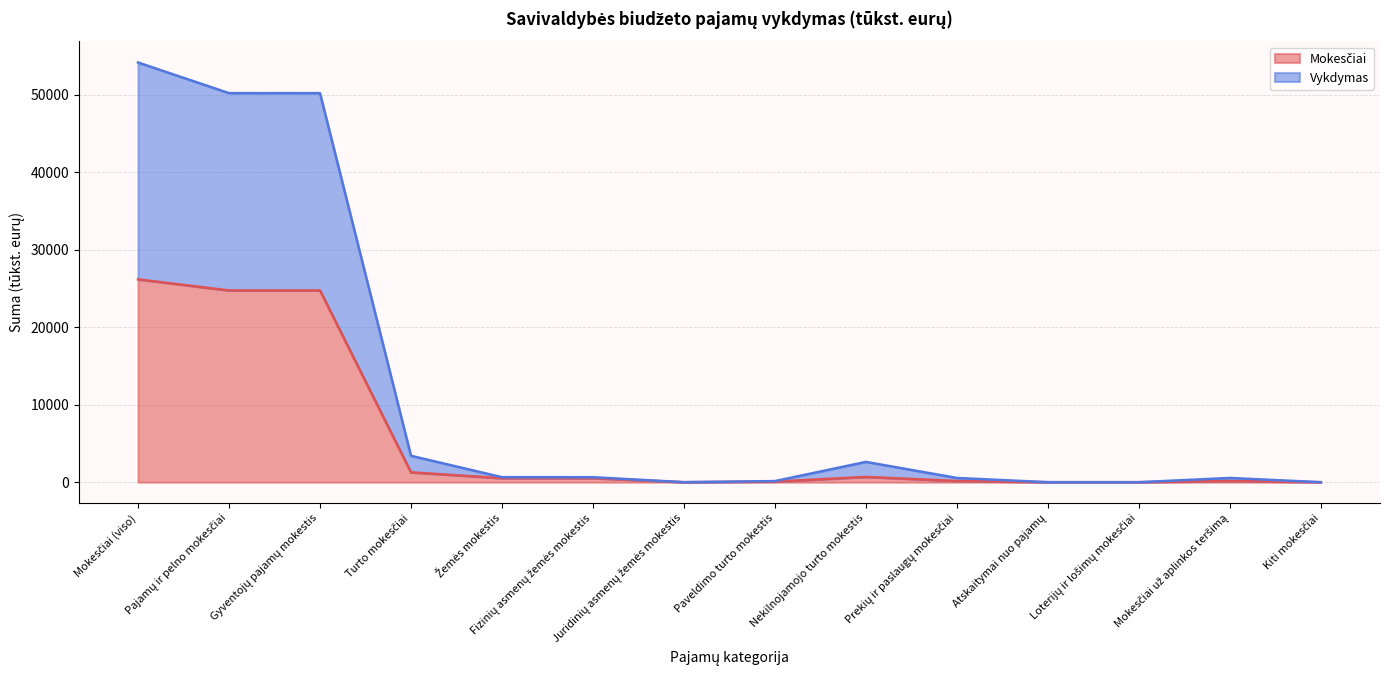

What position from the left is Juridinių asmenų žemės mokestis?

7